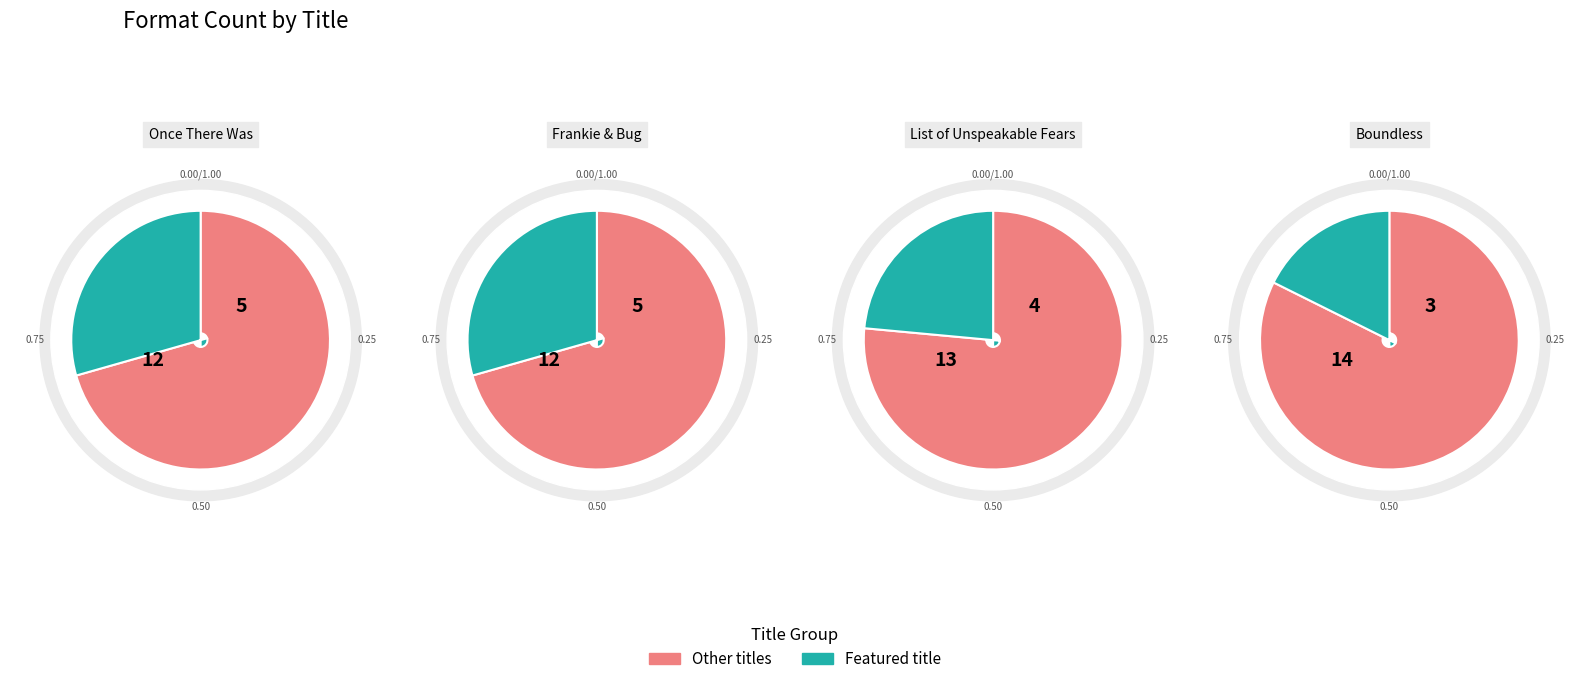

Does Boundless represent more than half of the total?

No